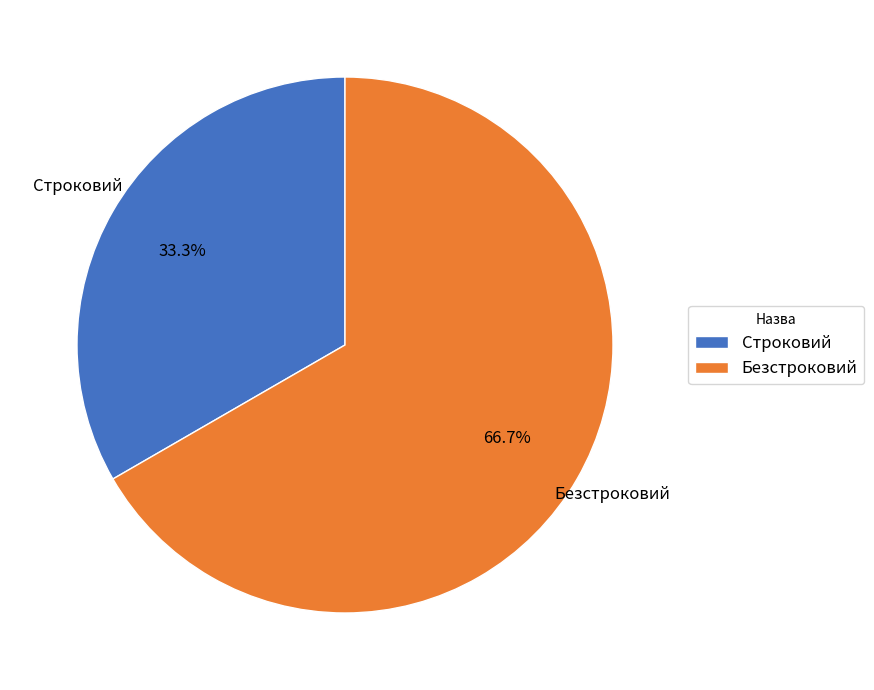

Do Строковий and Безстроковий together represent more than half of the pie?

Yes